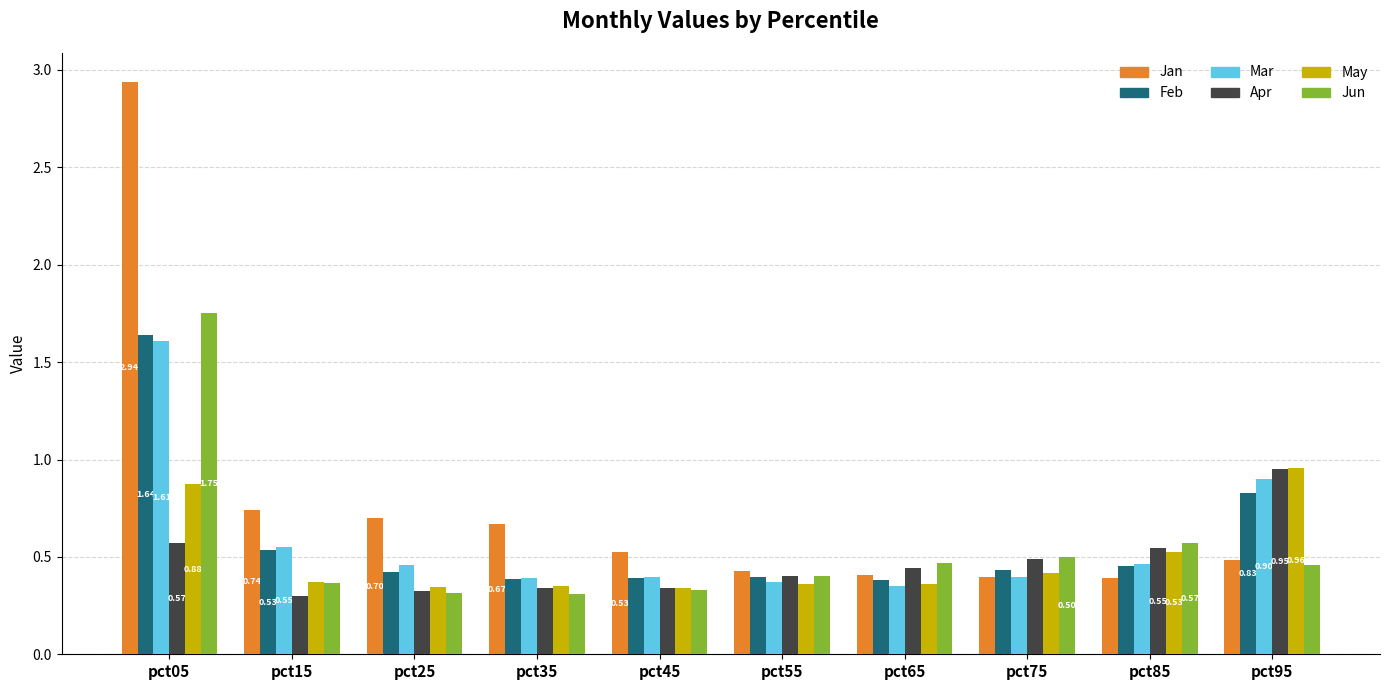

What is the sum of all Jan values?

7.7